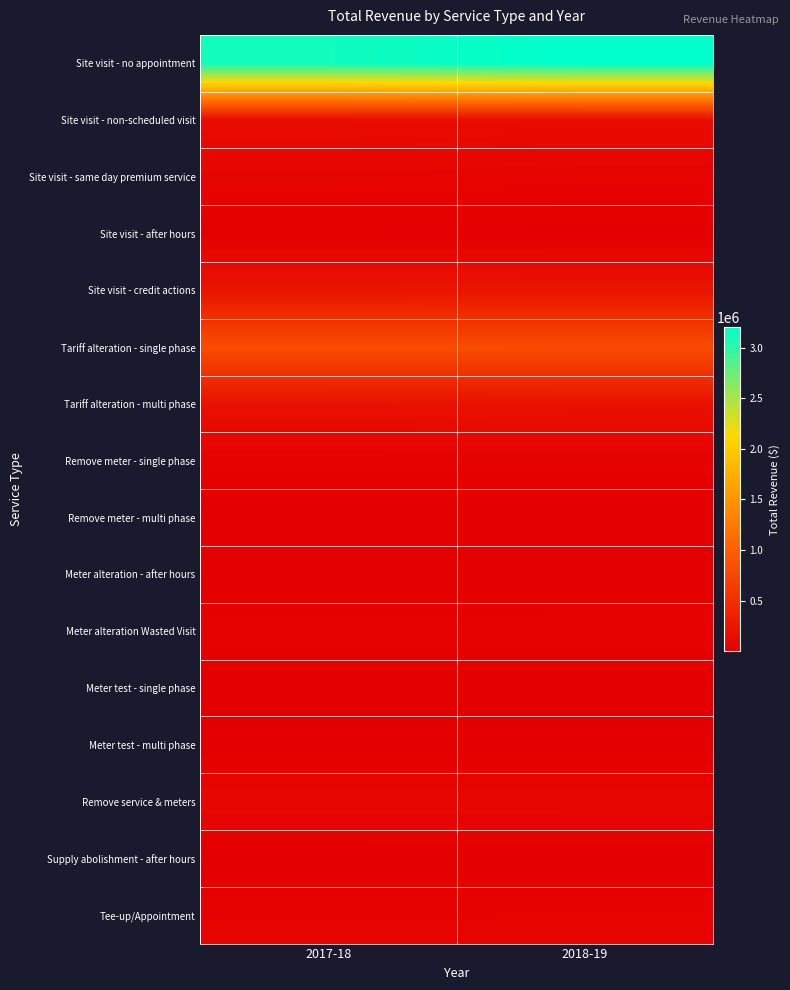

Reading left to right, transcribe all the data shown in this chart.

Site visit - no appointment: 2017-18=3122592.9	2018-19=3199372.8
Site visit - non-scheduled visit: 2017-18=146925.9	2018-19=138242.9
Site visit - same day premium service: 2017-18=55787.7	2018-19=43839.8
Site visit - after hours: 2017-18=7123.2	2018-19=7301.3
Site visit - credit actions: 2017-18=211295.6	2018-19=216436.2
Tariff alteration - single phase: 2017-18=806519.0	2018-19=801054.0
Tariff alteration - multi phase: 2017-18=182733.3	2018-19=191051.4
Remove meter - single phase: 2017-18=32266.3	2018-19=33788.9
Remove meter - multi phase: 2017-18=3475.4	2018-19=3562.3
Meter alteration - after hours: 2017-18=712.3	2018-19=730.1
Meter alteration Wasted Visit: 2017-18=39221.9	2018-19=40992.4
Meter test - single phase: 2017-18=2153.4	2018-19=2207.3
Meter test - multi phase: 2017-18=409.9	2018-19=420.1
Remove service & meters: 2017-18=80662.9	2018-19=82679.4
Supply abolishment - after hours: 2017-18=1493.9	2018-19=1531.2
Tee-up/Appointment: 2017-18=37960.6	2018-19=39657.8